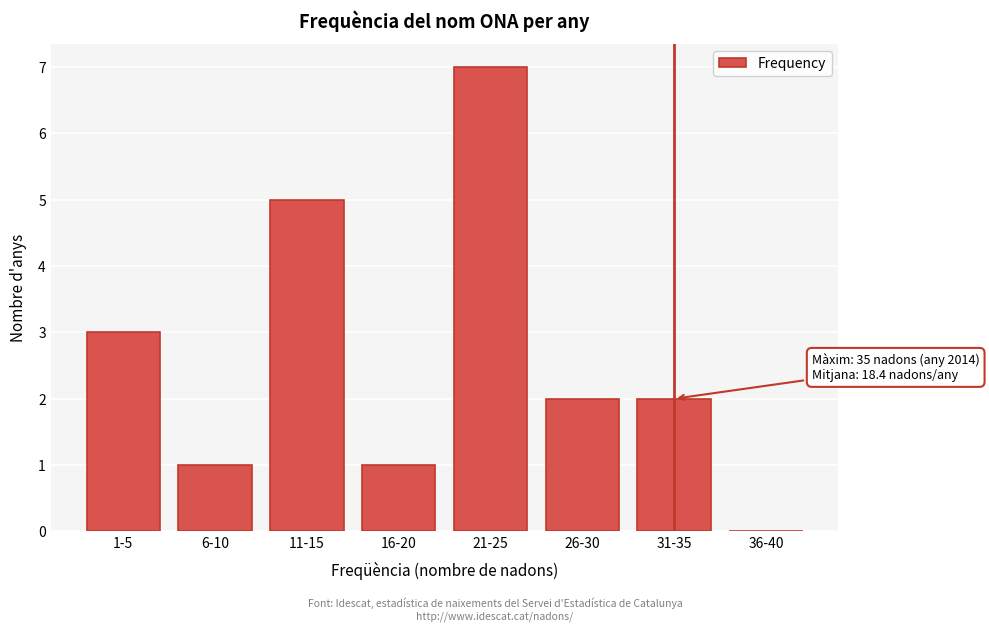

Reading right to left, transcribe all the data shown in this chart.

36-40=0	31-35=2	26-30=2	21-25=7	16-20=1	11-15=5	6-10=1	1-5=3